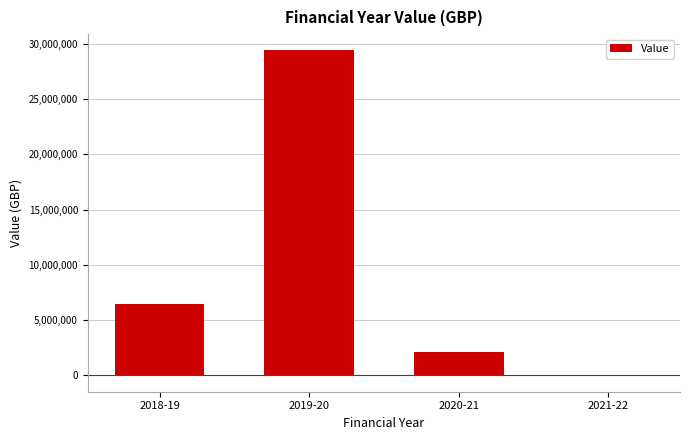

How many positive values are there?

3